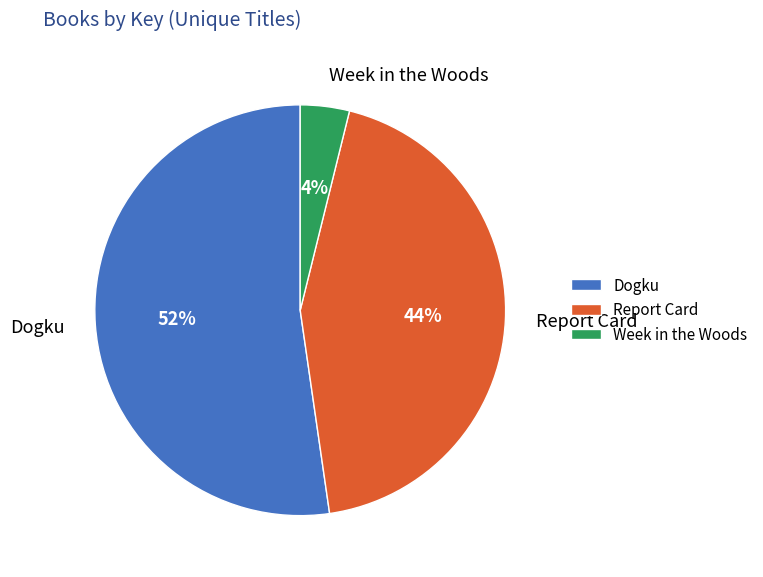

Which category has the biggest portion of the pie?

Dogku